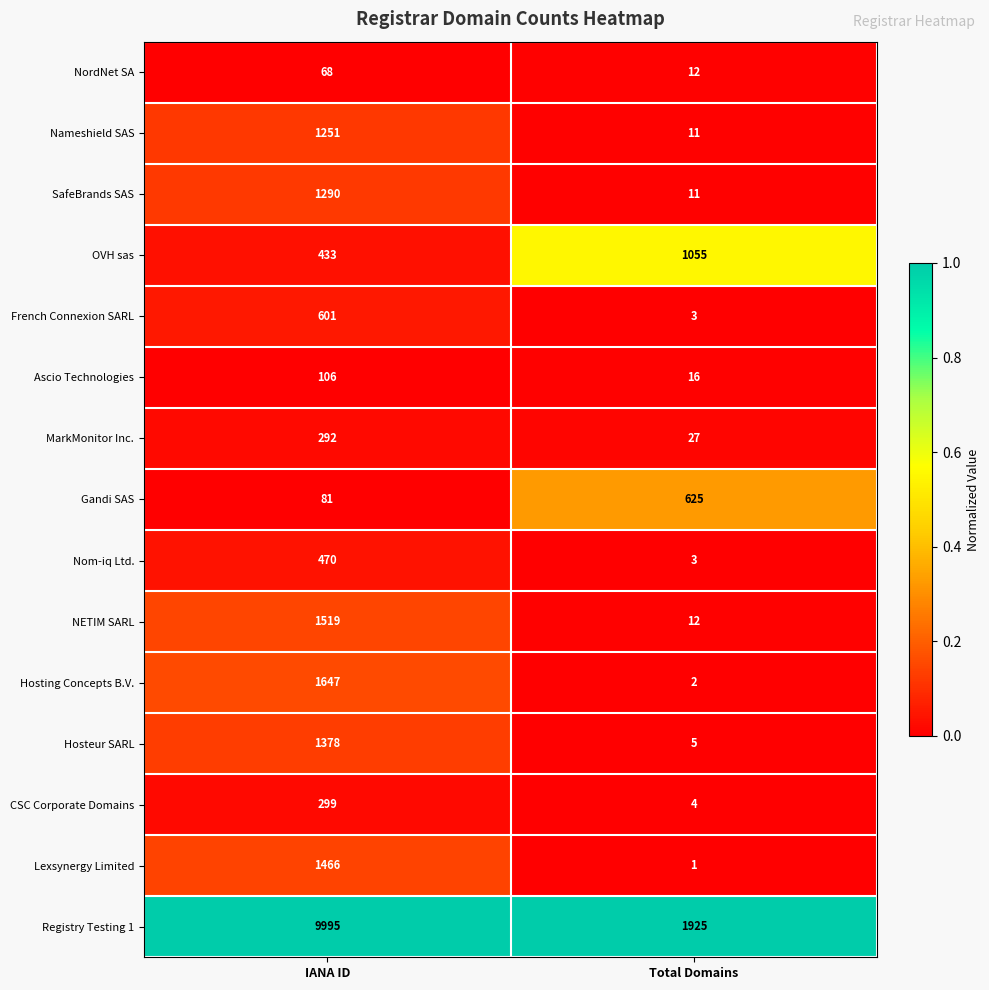

How many distinct data groups are displayed?

15